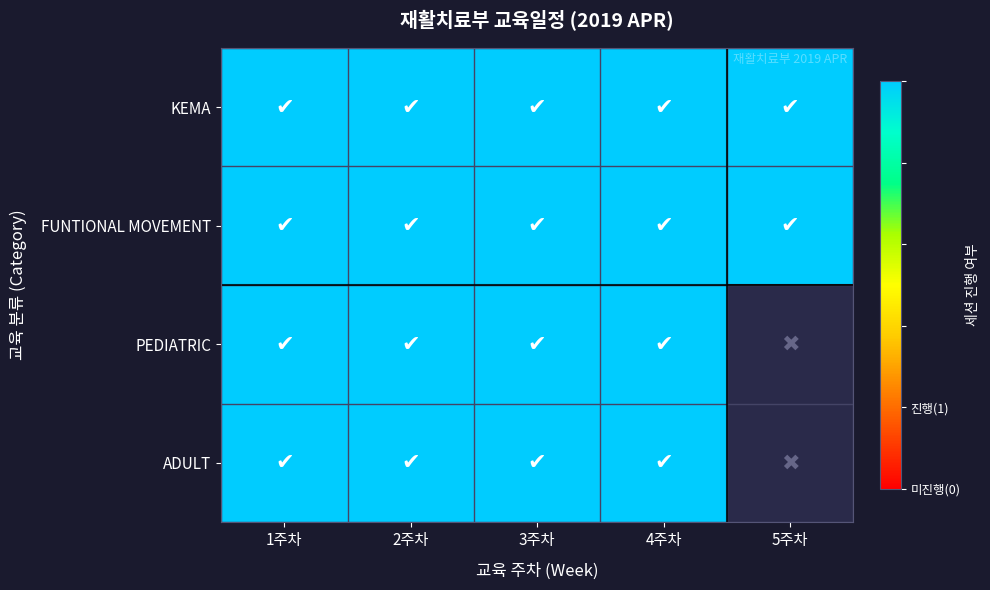

What value does the PEDIATRIC series have at FUNTIONAL MOVEMENT?

1